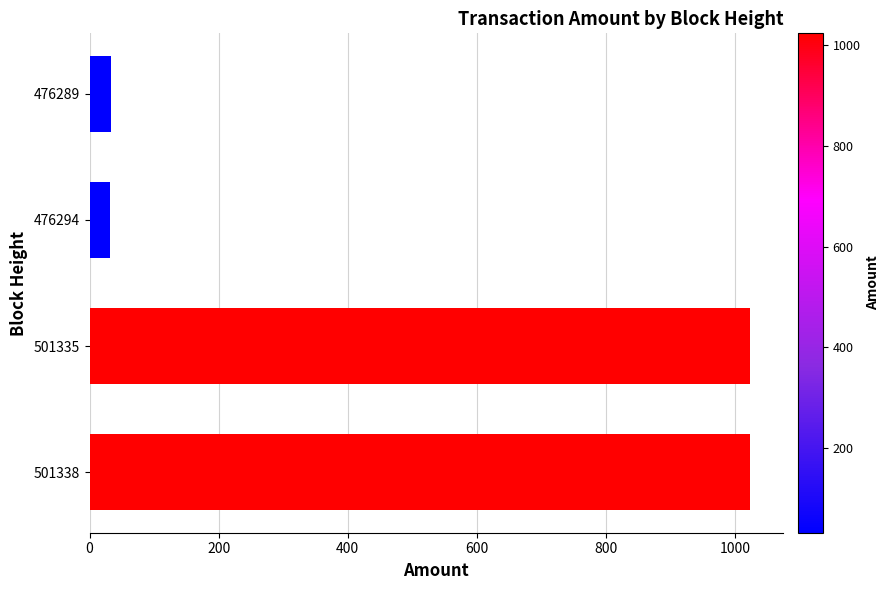

Between 501338 and 476294, which is larger?

501338